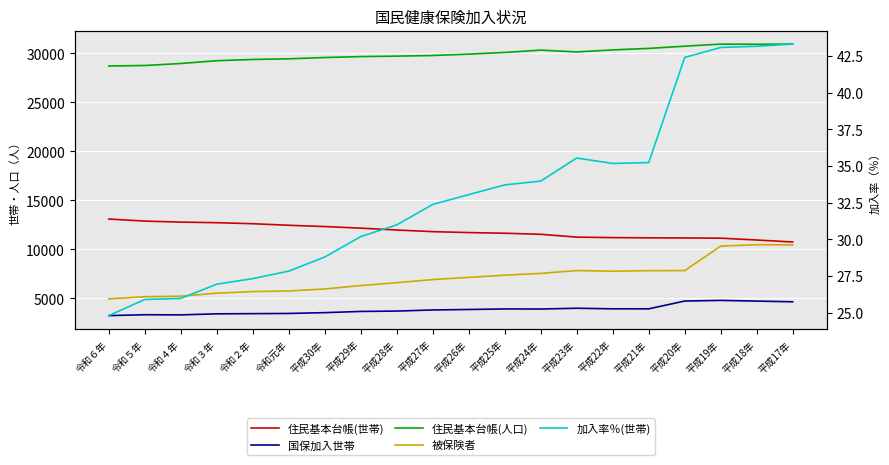

What is the value of the 被保険者 point at the 17th from the left?

7841.0